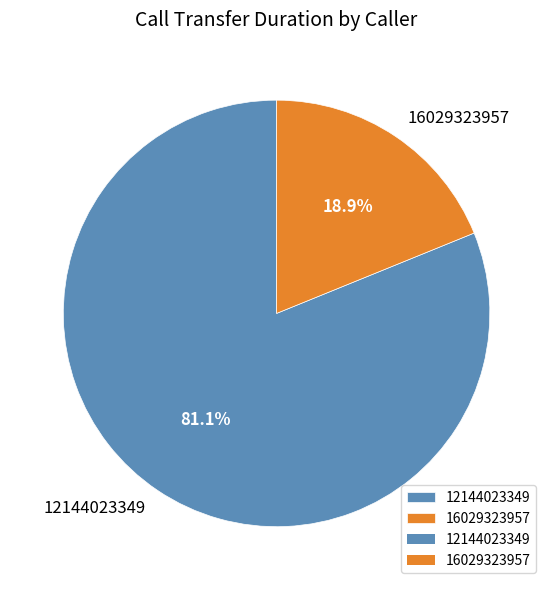

To the nearest percent, what portion does 12144023349 represent?

81%